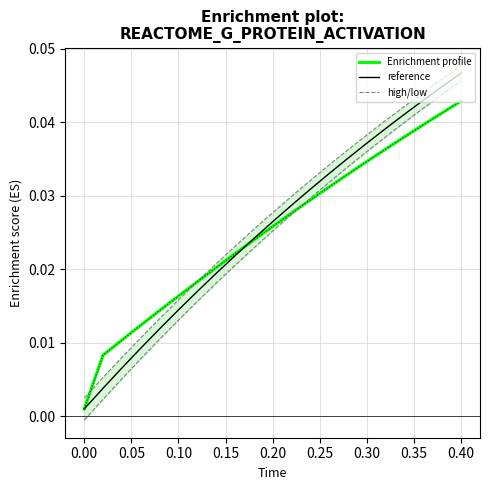

How many intersections are there between high and actual (raw)?

2